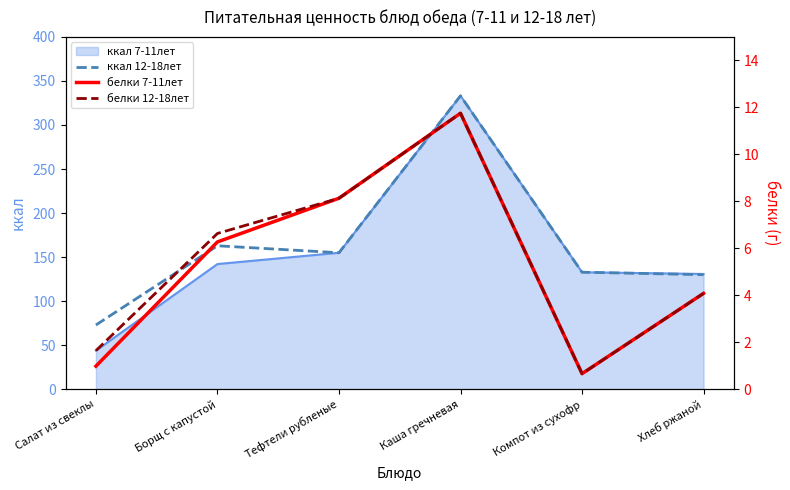

Where does the белки 7-11лет series first go above 6?

Борщ с капустой